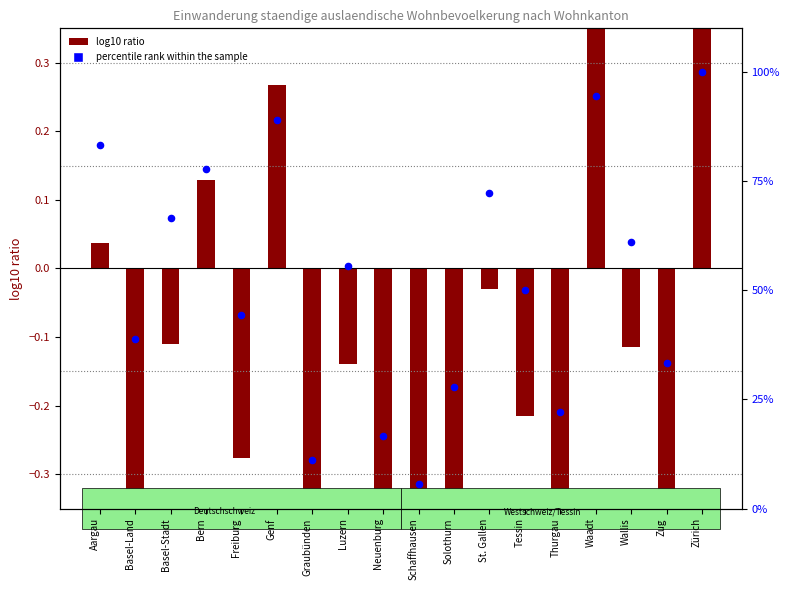

Is the value of percentile rank within the sample at Aargau greater than the value of log10 ratio at Wallis?

Yes